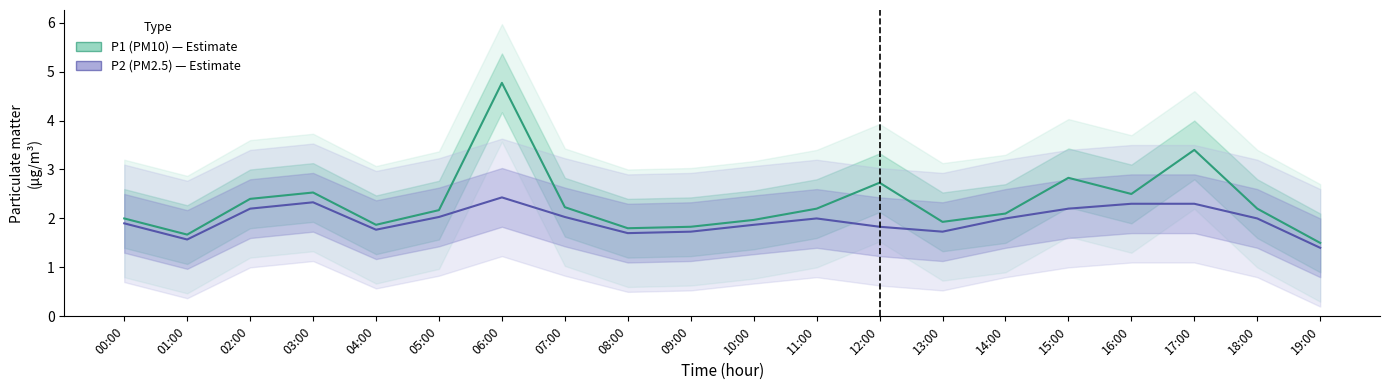

How many values in the P1 series are below 2?

7